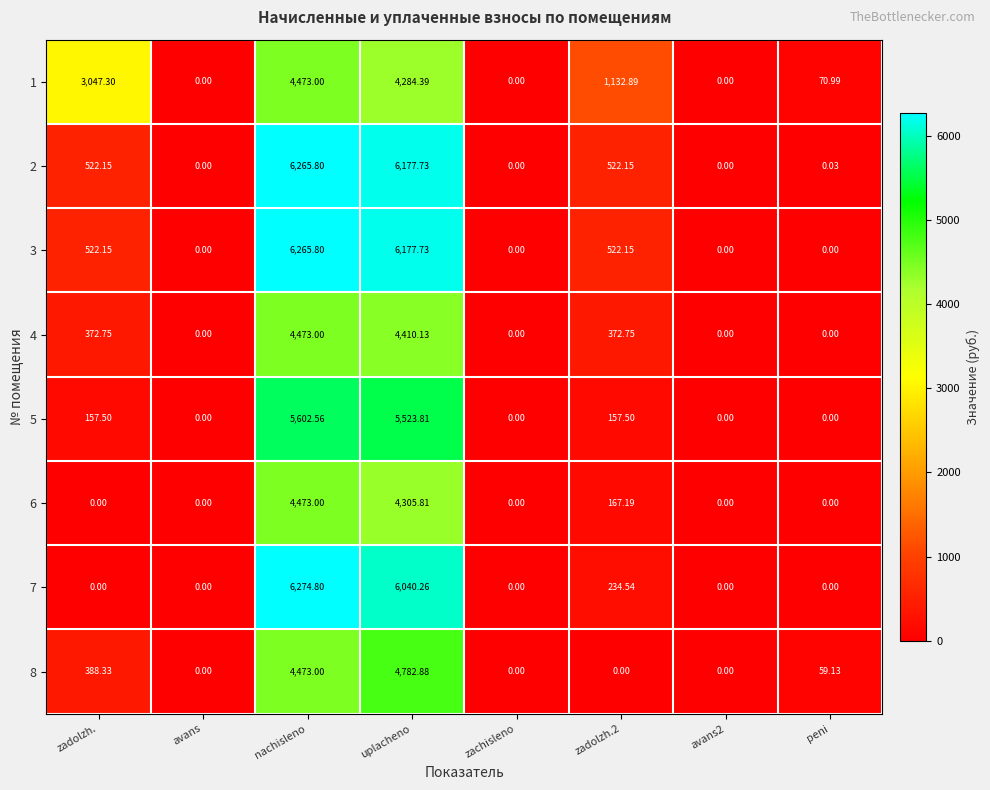

At which label does 3 reach its peak?

nachisleno